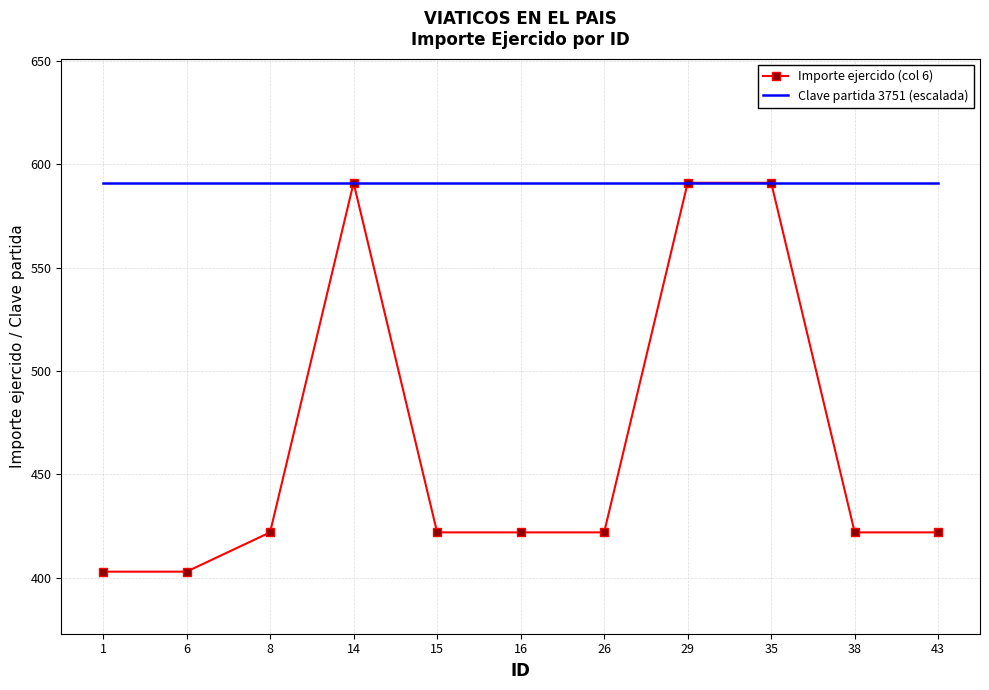

What is the highest value of the Clave partida 3751 (escalada) series?

591